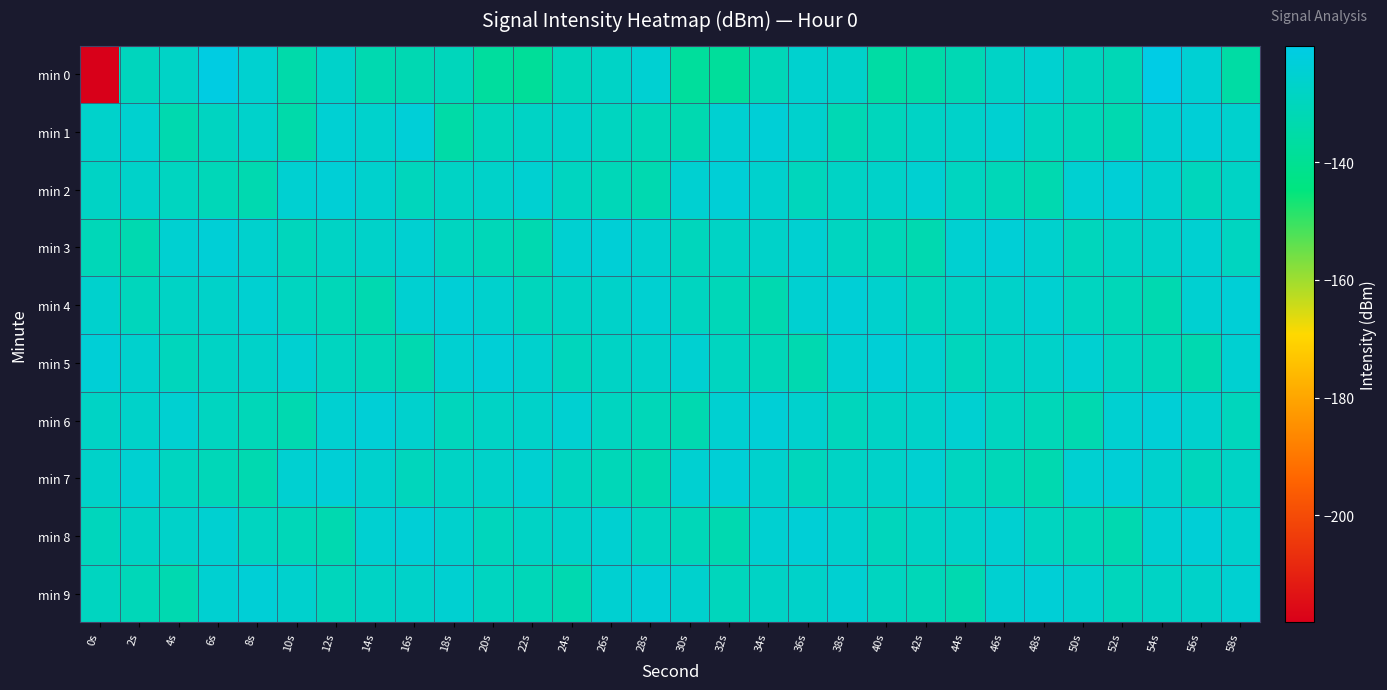

Reading left to right, list all the values displayed in this chart.

min 0: 0s=-218.2	2s=-129.8	4s=-127.8	6s=-121.0	8s=-125.3	10s=-134.5	12s=-126.9	14s=-132.8	16s=-132.4	18s=-130.5	20s=-137.3	22s=-138.5	24s=-130.1	26s=-127.7	28s=-124.8	30s=-137.8	32s=-138.1	34s=-131.0	36s=-125.6	38s=-127.0	40s=-136.0	42s=-135.1	44s=-131.9	46s=-127.7	48s=-125.2	50s=-129.6	52s=-131.5	54s=-120.2	56s=-124.7	58s=-136.1
min 1: 0s=-126.5	2s=-125.4	4s=-133.3	6s=-128.9	8s=-126.5	10s=-134.4	12s=-124.5	14s=-126.2	16s=-123.6	18s=-135.2	20s=-130.0	22s=-128.0	24s=-127.0	26s=-129.0	28s=-131.0	30s=-133.0	32s=-125.0	34s=-124.0	36s=-126.0	38s=-132.0	40s=-130.0	42s=-128.0	44s=-127.0	46s=-125.0	48s=-129.0	50s=-131.0	52s=-133.0	54s=-125.0	56s=-124.0	58s=-126.0
min 2: 0s=-128.0	2s=-127.0	4s=-129.0	6s=-131.0	8s=-133.0	10s=-125.0	12s=-124.0	14s=-126.0	16s=-130.0	18s=-128.0	20s=-127.0	22s=-125.0	24s=-129.0	26s=-131.0	28s=-133.0	30s=-125.0	32s=-124.0	34s=-126.0	36s=-130.0	38s=-128.0	40s=-127.0	42s=-125.0	44s=-129.0	46s=-131.0	48s=-133.0	50s=-125.0	52s=-124.0	54s=-126.0	56s=-130.0	58s=-128.0
min 3: 0s=-131.0	2s=-133.0	4s=-125.0	6s=-124.0	8s=-126.0	10s=-130.0	12s=-128.0	14s=-127.0	16s=-125.0	18s=-129.0	20s=-131.0	22s=-133.0	24s=-125.0	26s=-124.0	28s=-126.0	30s=-130.0	32s=-128.0	34s=-127.0	36s=-125.0	38s=-129.0	40s=-131.0	42s=-133.0	44s=-125.0	46s=-124.0	48s=-126.0	50s=-130.0	52s=-128.0	54s=-127.0	56s=-125.0	58s=-129.0
min 4: 0s=-126.0	2s=-130.0	4s=-128.0	6s=-127.0	8s=-125.0	10s=-129.0	12s=-131.0	14s=-133.0	16s=-125.0	18s=-124.0	20s=-126.0	22s=-130.0	24s=-128.0	26s=-127.0	28s=-125.0	30s=-129.0	32s=-131.0	34s=-133.0	36s=-125.0	38s=-124.0	40s=-126.0	42s=-130.0	44s=-128.0	46s=-127.0	48s=-125.0	50s=-129.0	52s=-131.0	54s=-133.0	56s=-125.0	58s=-124.0
min 5: 0s=-124.0	2s=-126.0	4s=-130.0	6s=-128.0	8s=-127.0	10s=-125.0	12s=-129.0	14s=-131.0	16s=-133.0	18s=-125.0	20s=-124.0	22s=-126.0	24s=-130.0	26s=-128.0	28s=-127.0	30s=-125.0	32s=-129.0	34s=-131.0	36s=-133.0	38s=-125.0	40s=-124.0	42s=-126.0	44s=-130.0	46s=-128.0	48s=-127.0	50s=-125.0	52s=-129.0	54s=-131.0	56s=-133.0	58s=-125.0
min 6: 0s=-128.0	2s=-127.0	4s=-125.0	6s=-129.0	8s=-131.0	10s=-133.0	12s=-125.0	14s=-124.0	16s=-126.0	18s=-130.0	20s=-128.0	22s=-127.0	24s=-125.0	26s=-129.0	28s=-131.0	30s=-133.0	32s=-125.0	34s=-124.0	36s=-126.0	38s=-130.0	40s=-128.0	42s=-127.0	44s=-125.0	46s=-129.0	48s=-131.0	50s=-133.0	52s=-125.0	54s=-124.0	56s=-126.0	58s=-130.0
min 7: 0s=-127.0	2s=-125.0	4s=-129.0	6s=-131.0	8s=-133.0	10s=-125.0	12s=-124.0	14s=-126.0	16s=-130.0	18s=-128.0	20s=-127.0	22s=-125.0	24s=-129.0	26s=-131.0	28s=-133.0	30s=-125.0	32s=-124.0	34s=-126.0	36s=-130.0	38s=-128.0	40s=-127.0	42s=-125.0	44s=-129.0	46s=-131.0	48s=-133.0	50s=-125.0	52s=-124.0	54s=-126.0	56s=-130.0	58s=-128.0
min 8: 0s=-130.0	2s=-128.0	4s=-127.0	6s=-125.0	8s=-129.0	10s=-131.0	12s=-133.0	14s=-125.0	16s=-124.0	18s=-126.0	20s=-130.0	22s=-128.0	24s=-127.0	26s=-125.0	28s=-129.0	30s=-131.0	32s=-133.0	34s=-125.0	36s=-124.0	38s=-126.0	40s=-130.0	42s=-128.0	44s=-127.0	46s=-125.0	48s=-129.0	50s=-131.0	52s=-133.0	54s=-125.0	56s=-124.0	58s=-126.0
min 9: 0s=-129.0	2s=-131.0	4s=-133.0	6s=-125.0	8s=-124.0	10s=-126.0	12s=-130.0	14s=-128.0	16s=-127.0	18s=-125.0	20s=-129.0	22s=-131.0	24s=-133.0	26s=-125.0	28s=-124.0	30s=-126.0	32s=-130.0	34s=-128.0	36s=-127.0	38s=-125.0	40s=-129.0	42s=-131.0	44s=-133.0	46s=-125.0	48s=-124.0	50s=-126.0	52s=-130.0	54s=-128.0	56s=-127.0	58s=-125.0